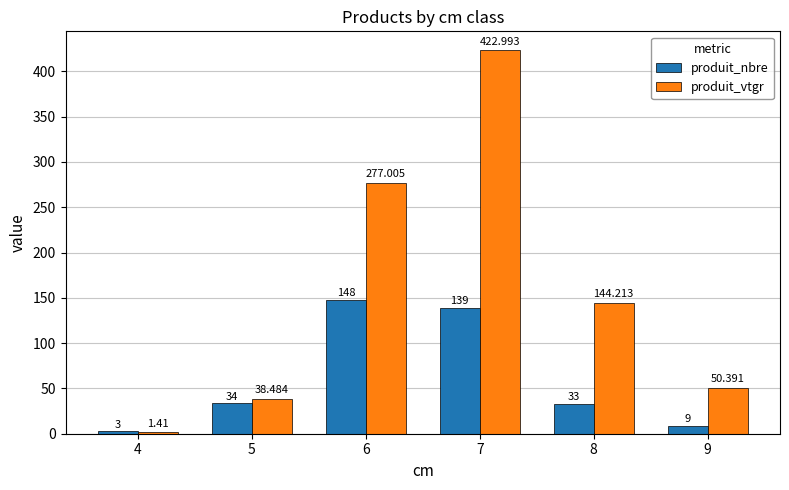

Rank the series at 8 from lowest to highest value.

produit_nbre, produit_vtgr